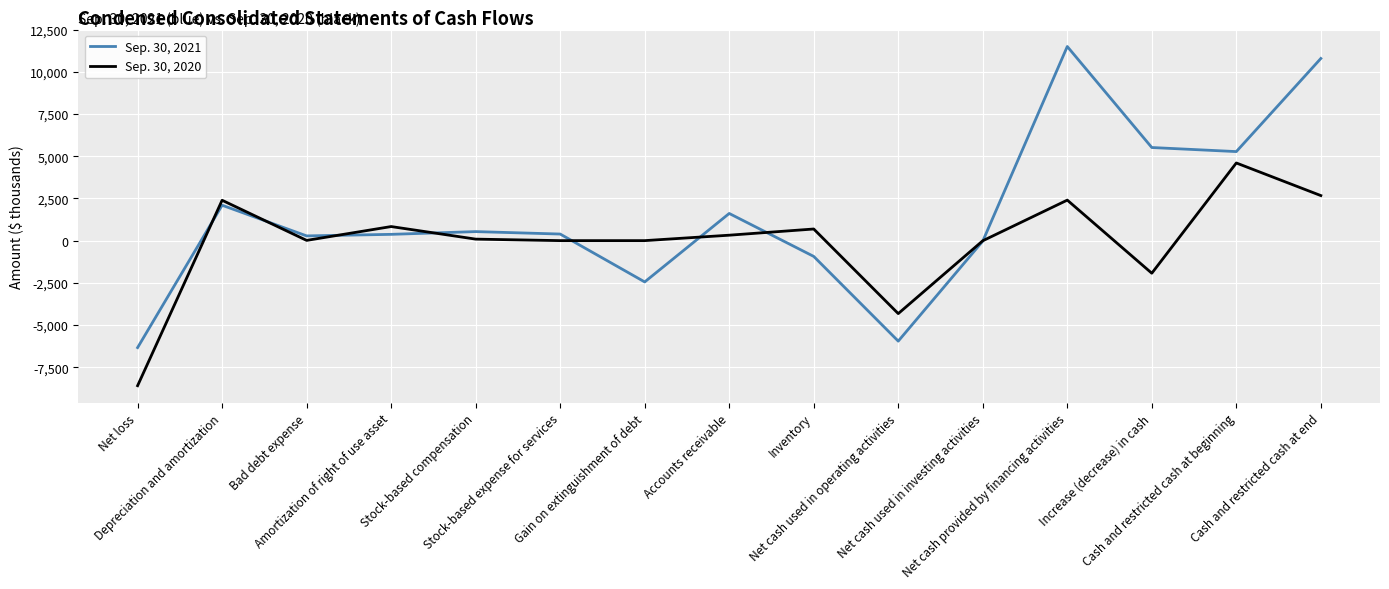

Which series has the largest total across all categories?

Sep. 30, 2021